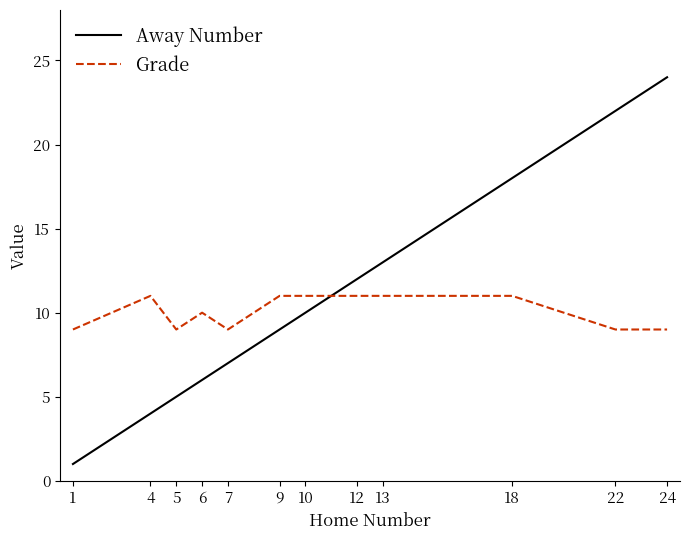

How many intersections are there between Away Number and Grade?

1